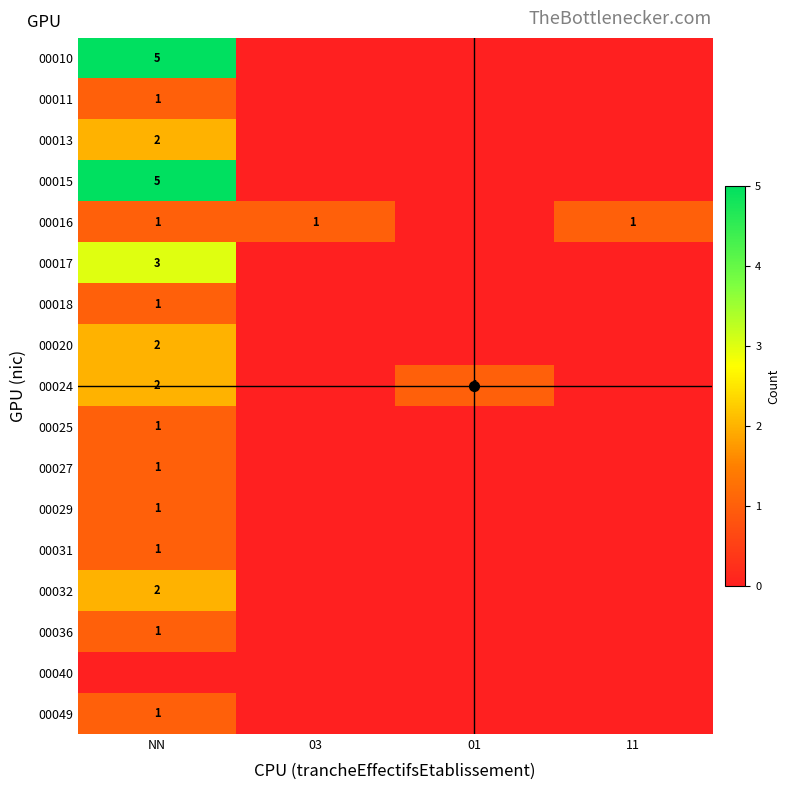

Count the 00013 values in the range 0 to 2.

4